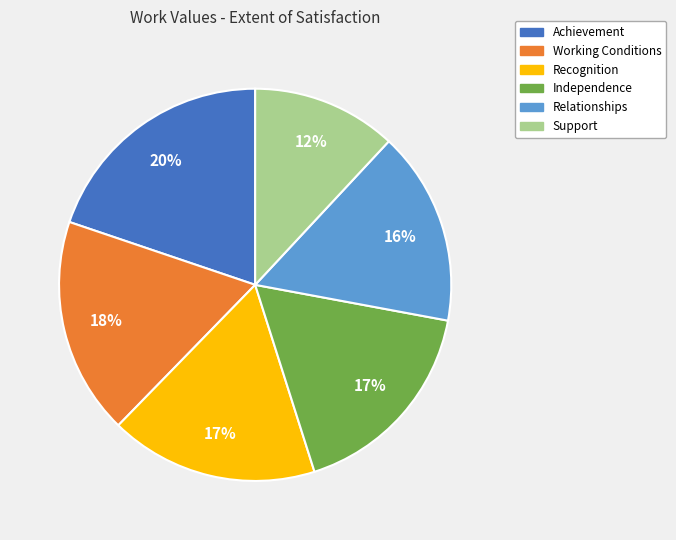

Does Independence represent more than half of the total?

No